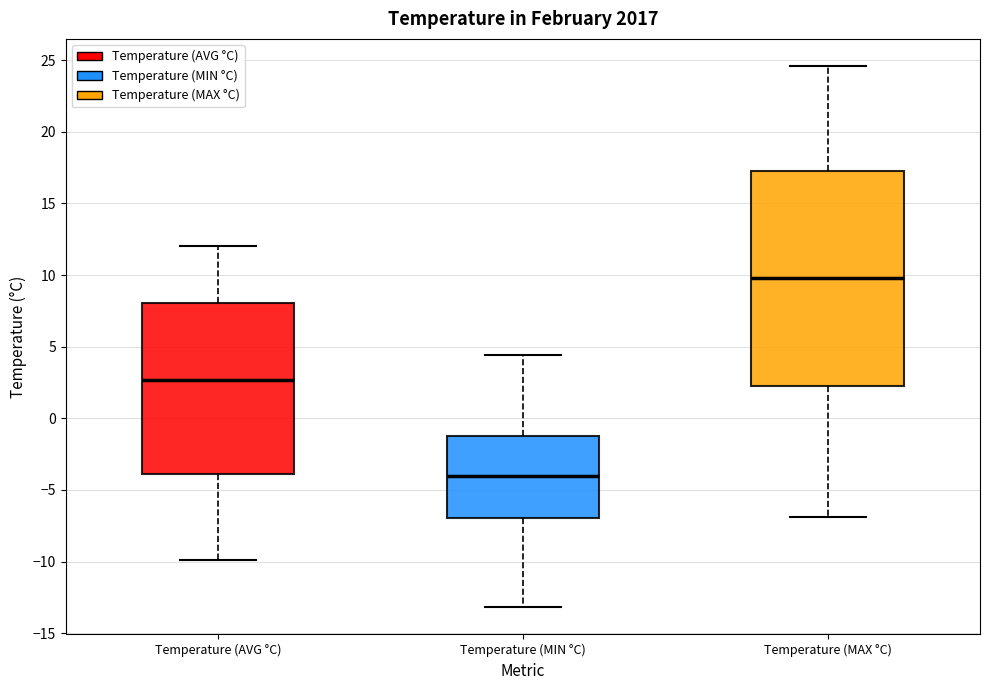

Which box's median line is the highest?

Temperature (MAX °C)